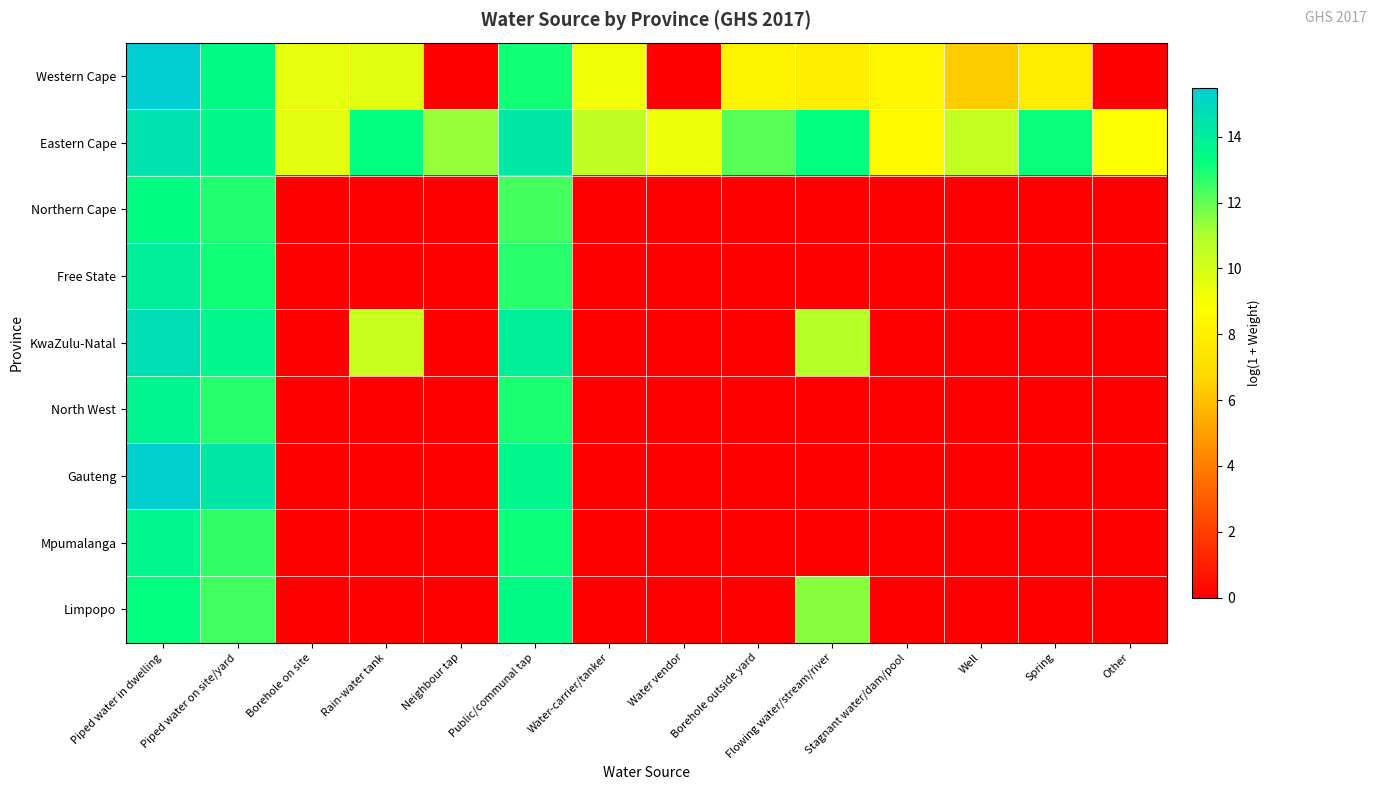

How many data points does each series have?

14